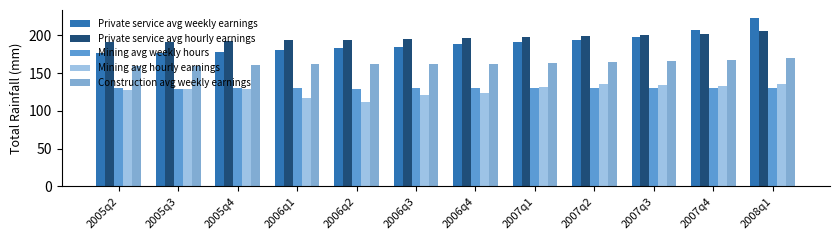

How many data points in Mining avg hourly earnings are above 129?

6